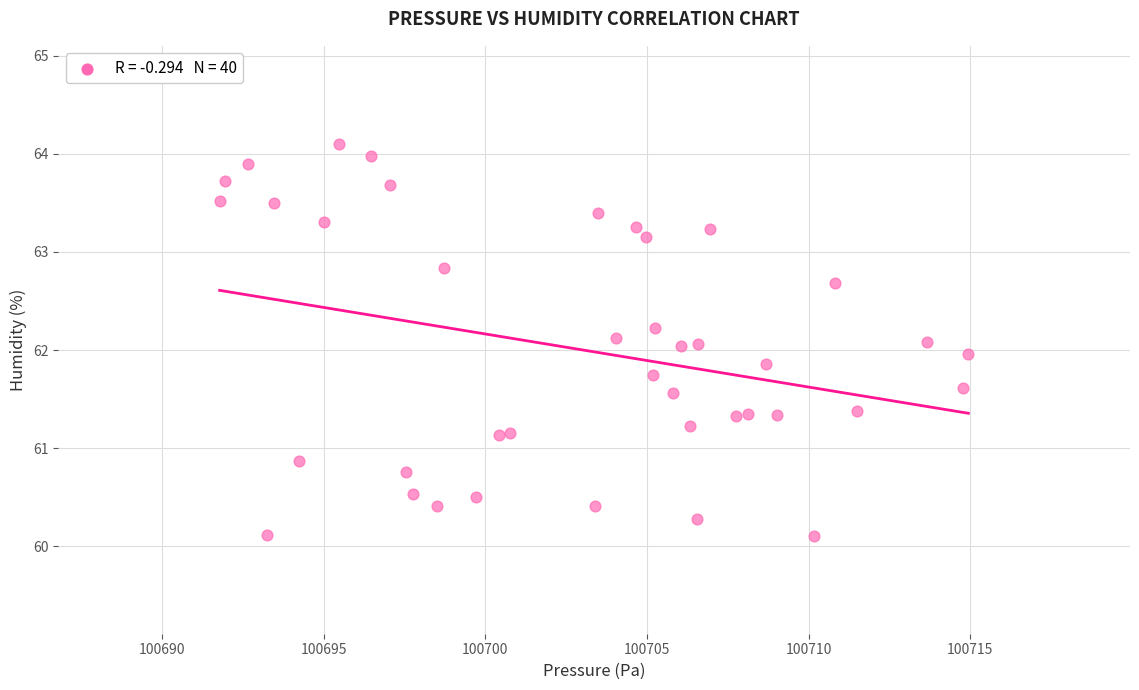

What is the range of Y values (max minus min)?

4.0